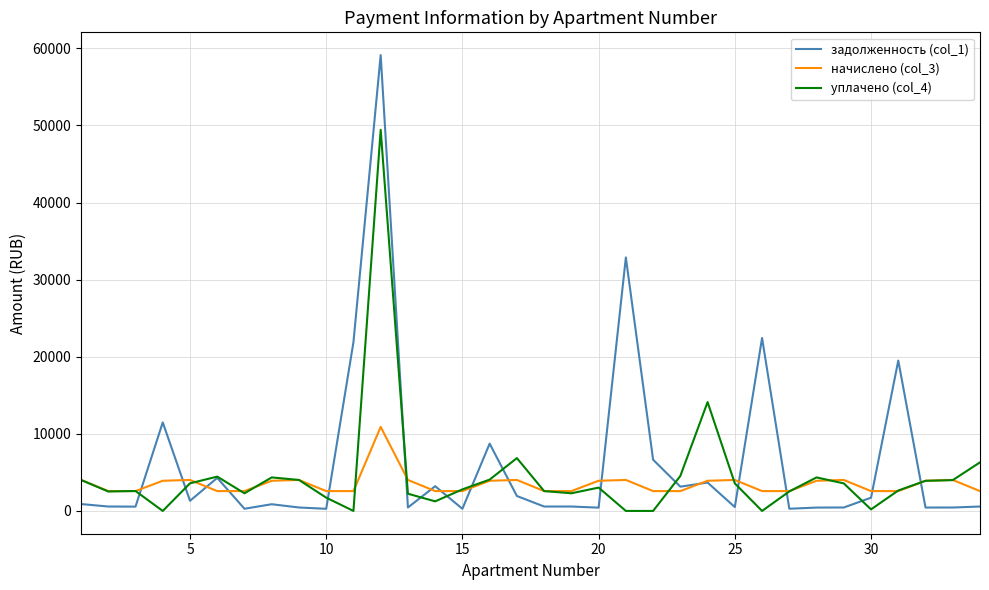

At how many categories does at least one series exceed 18856?

5